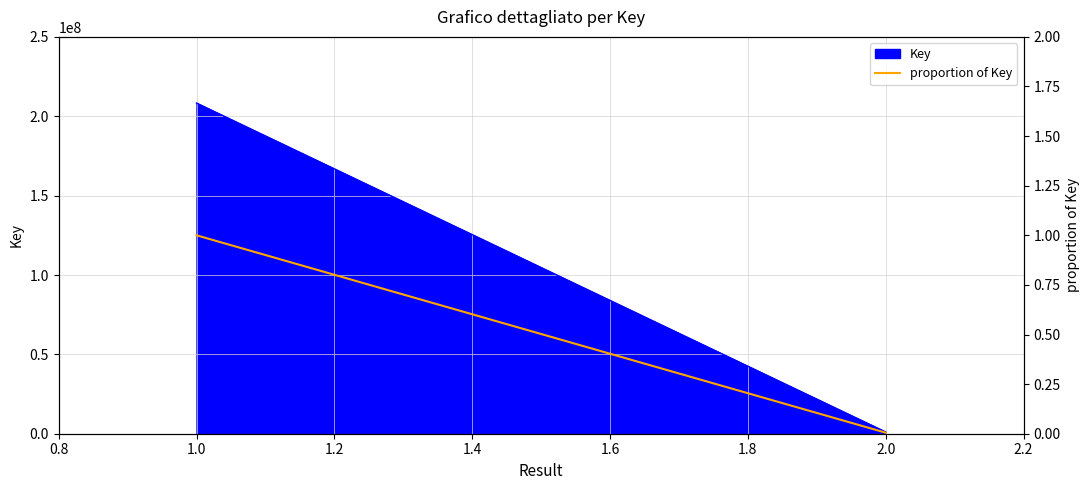

What position from the left is 1.0?

1